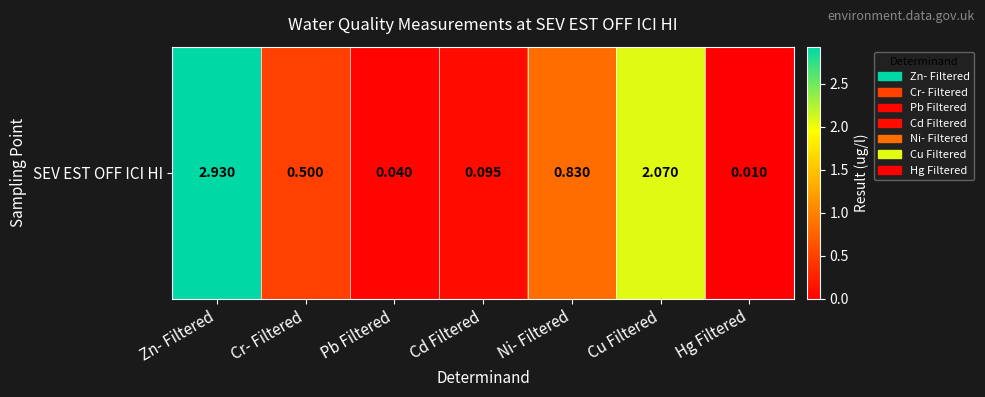

Which has a higher value, Ni- Filtered or Pb Filtered?

Ni- Filtered